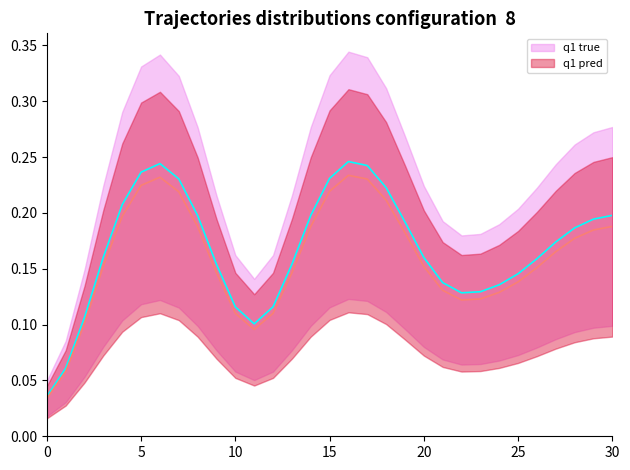

What is the sum of all q1 pred values?

4.9